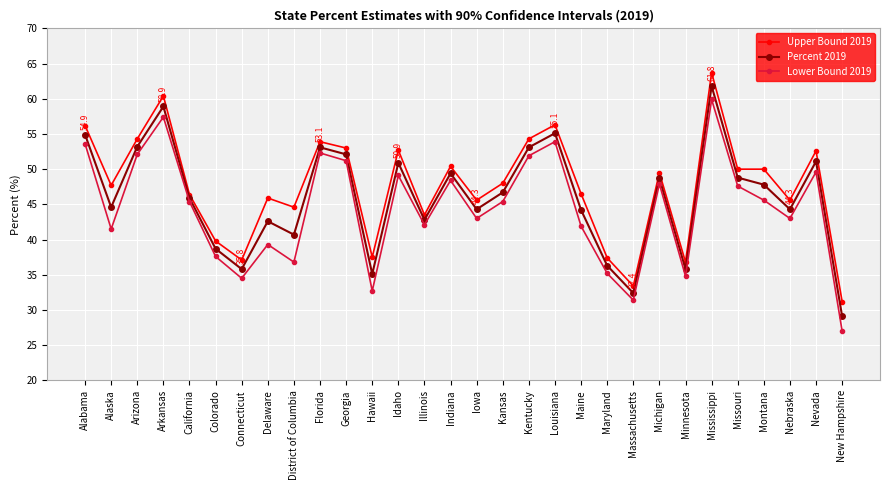

What is the difference between the Upper Bound 2019 values at Idaho and Iowa?

7.1